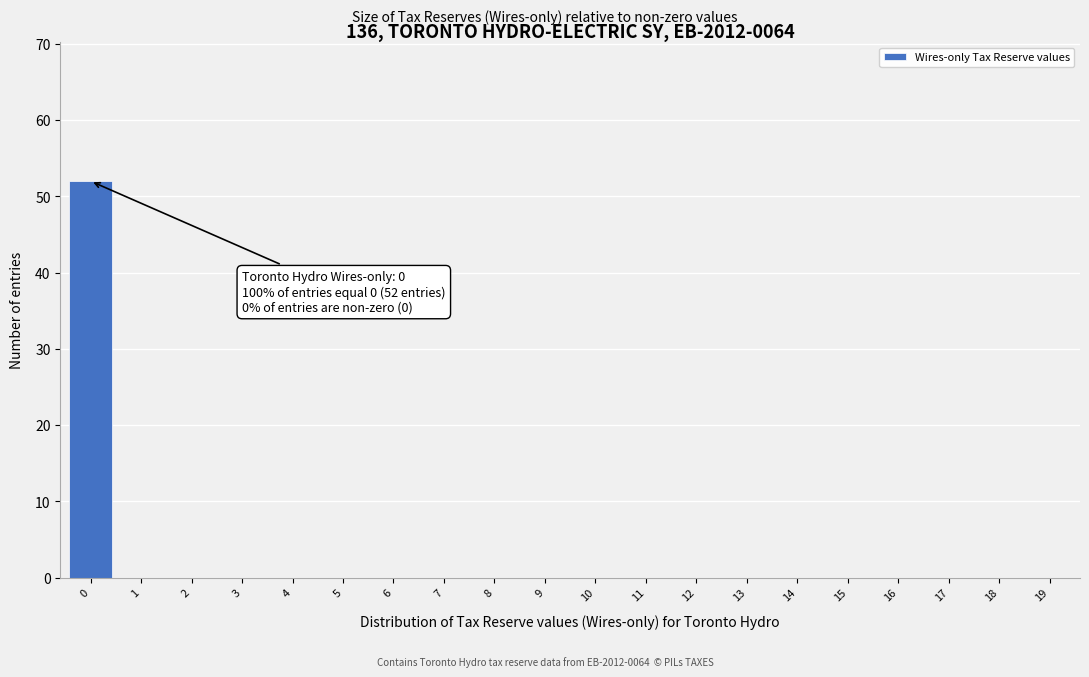

Reading left to right, what are all the values shown in this chart?

0=52	1=0	2=0	3=0	4=0	5=0	6=0	7=0	8=0	9=0	10=0	11=0	12=0	13=0	14=0	15=0	16=0	17=0	18=0	19=0